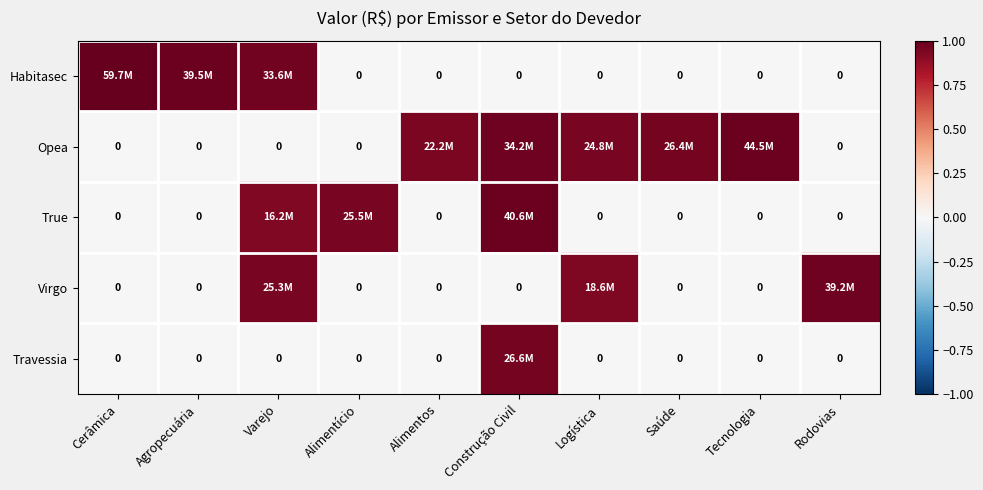

Is it true that True equals -0.5 at Logística?

False